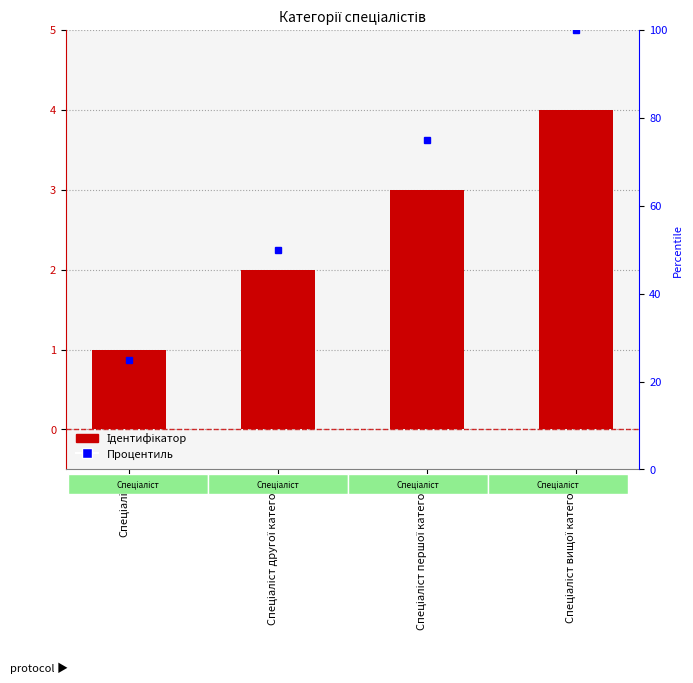

At which label is the value closest to 2?

Спеціаліст другої категорії